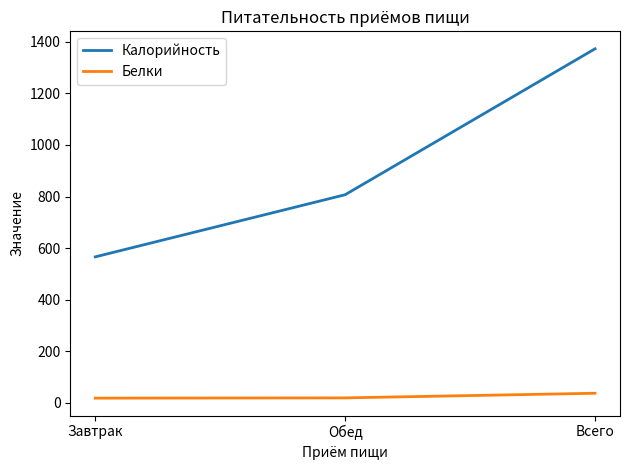

Is it true that Калорийность equals 970 at Завтрак?

False